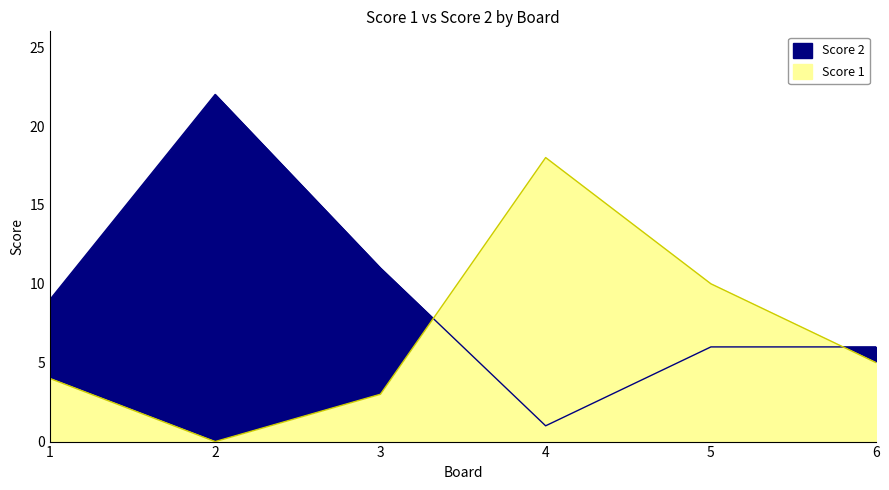

What is the value of the Score 1 point at the 3rd from the left?

3